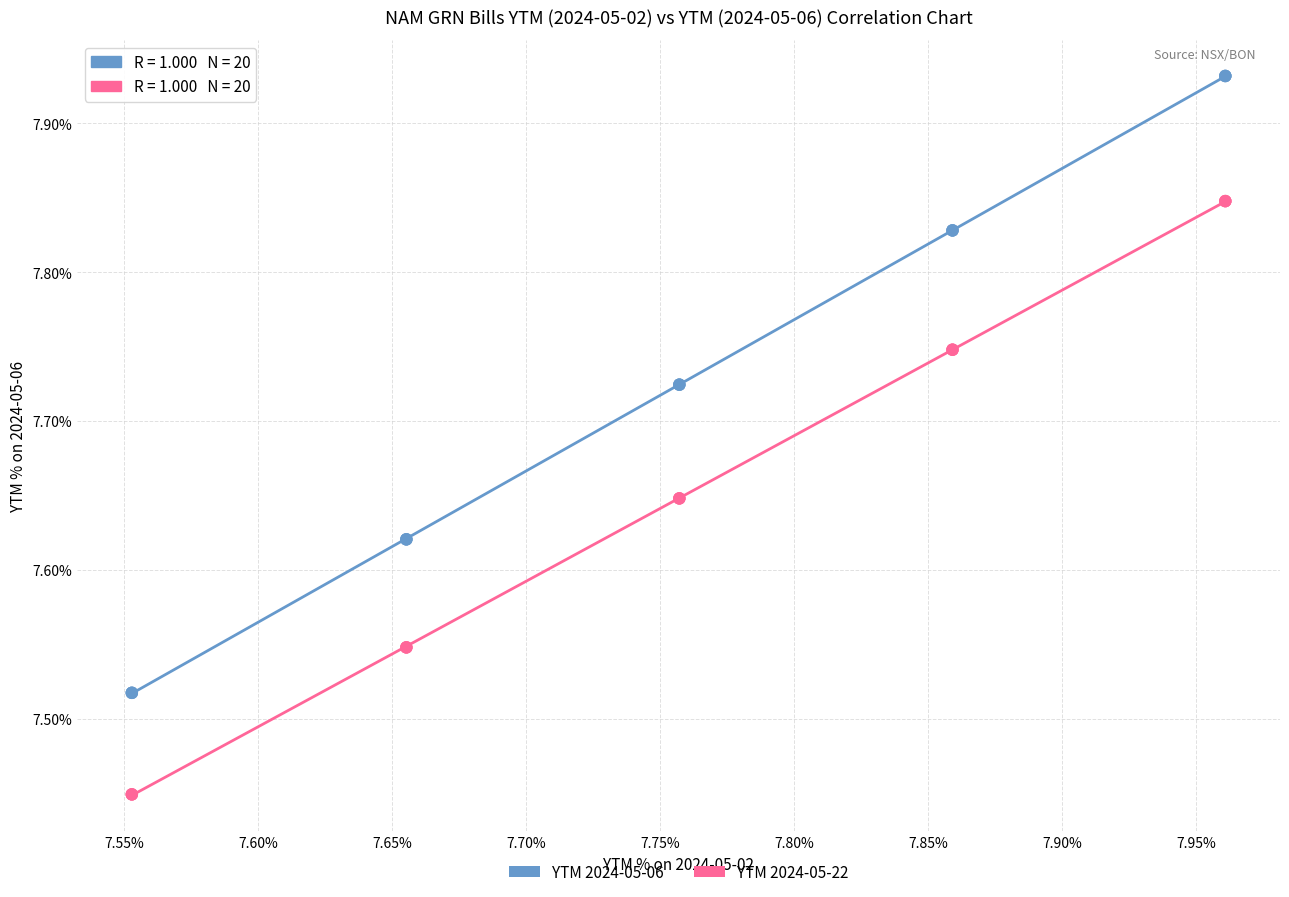

What are all the series names shown in the legend?

YTM 2024-05-06, YTM 2024-05-22